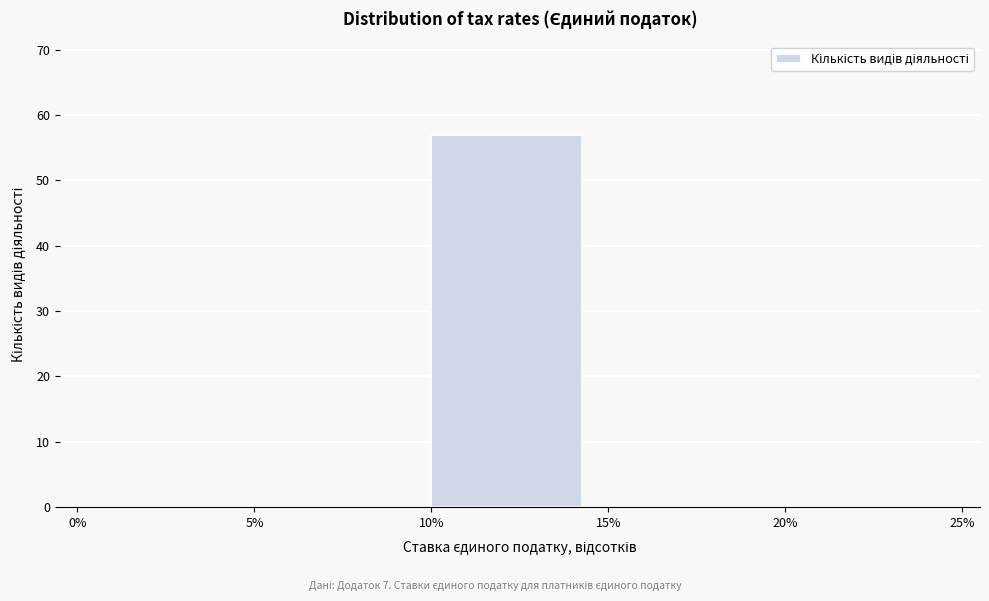

Over which range of the x-axis is the bar tallest?

10% to 15%